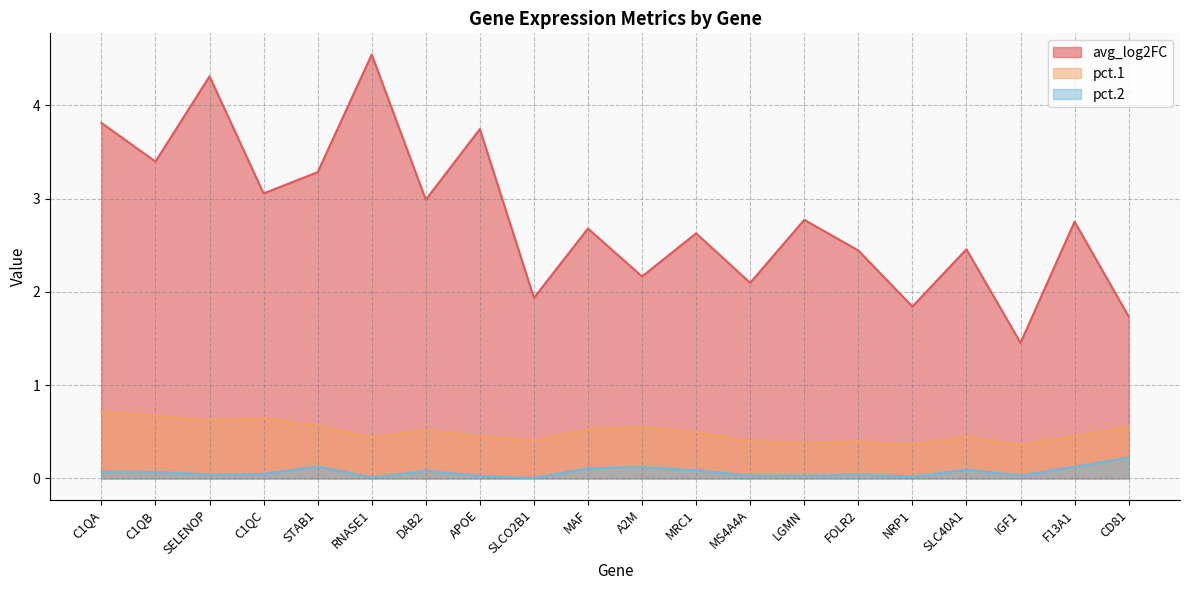

How many distinct data groups are displayed?

3